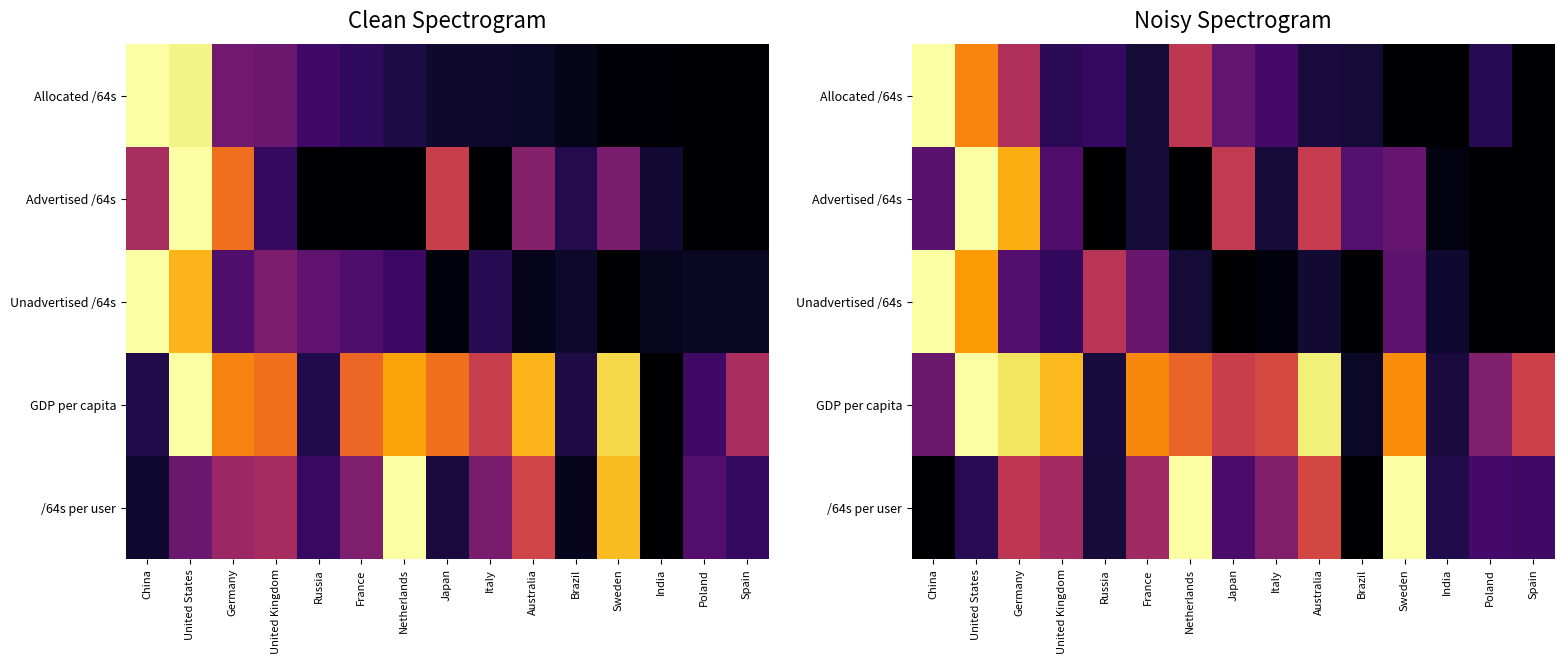

At United Kingdom, list the series in order from largest to smallest.

GDP per capita, /64s per user, Advertised /64s, Unadvertised /64s, Allocated /64s